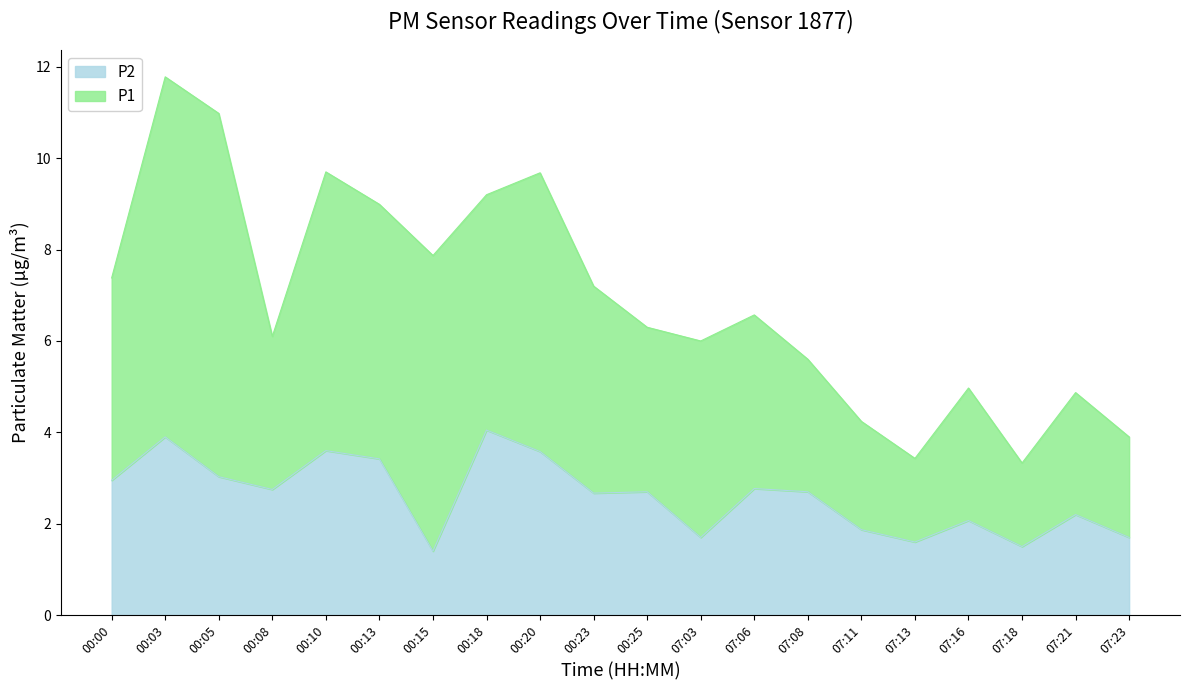

What is the label of the 7th point from the right?

07:08